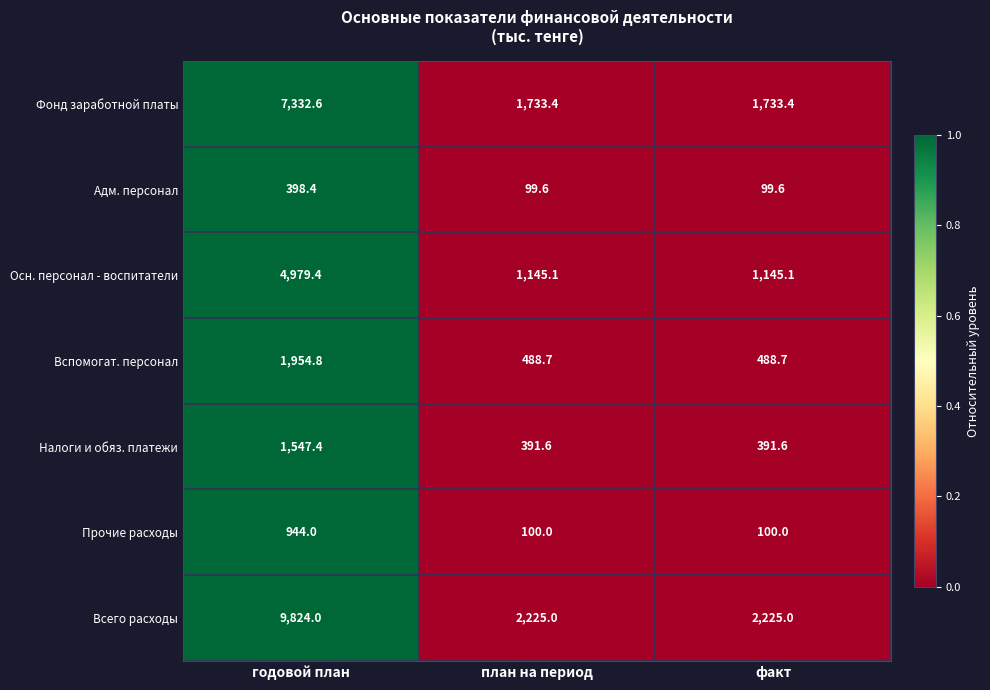

Rank the series at годовой план from lowest to highest value.

Адм. персонал, Прочие расходы, Налоги и обяз. платежи, Вспомогат. персонал, Осн. персонал - воспитатели, Фонд заработной платы, Всего расходы